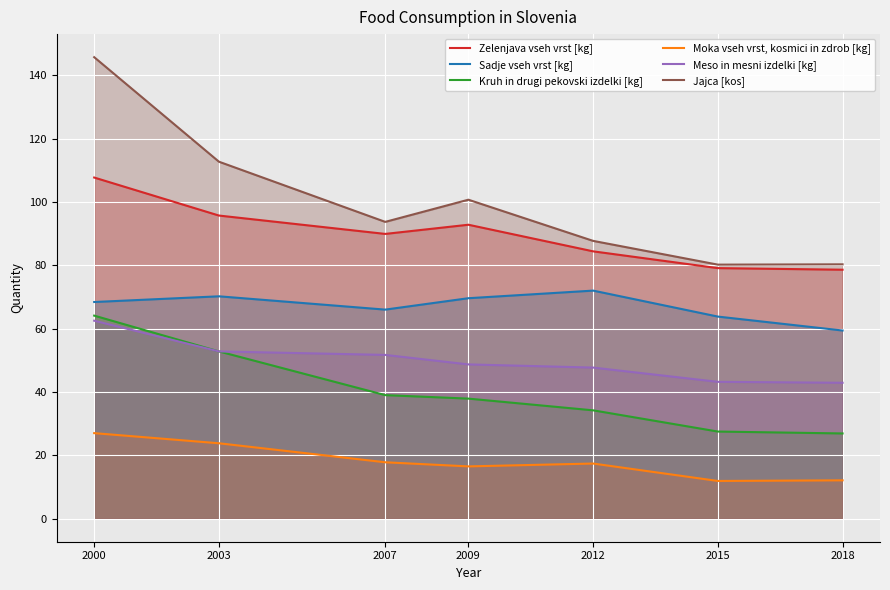

What is the total value across all series at 2007?

358.1